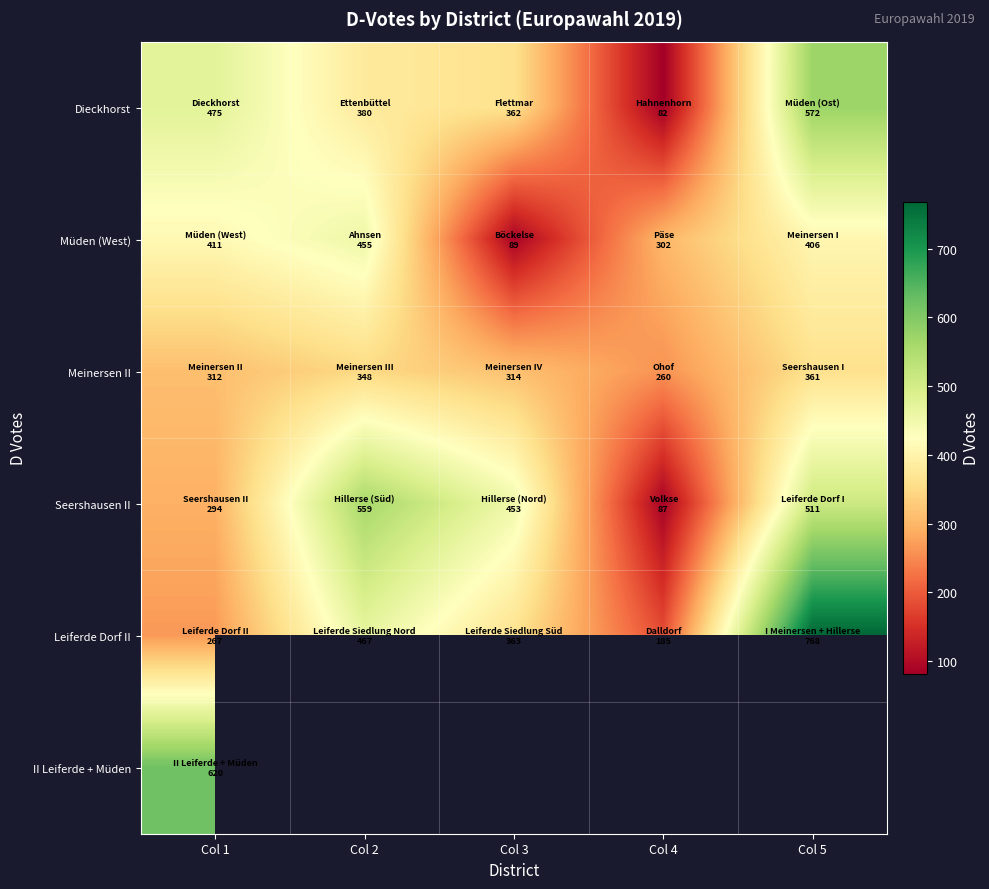

Rank the series at Col 1 from lowest to highest value.

Leiferde Dorf II, Seershausen II, Meinersen II, Müden (West), Dieckhorst, II Leiferde + Müden